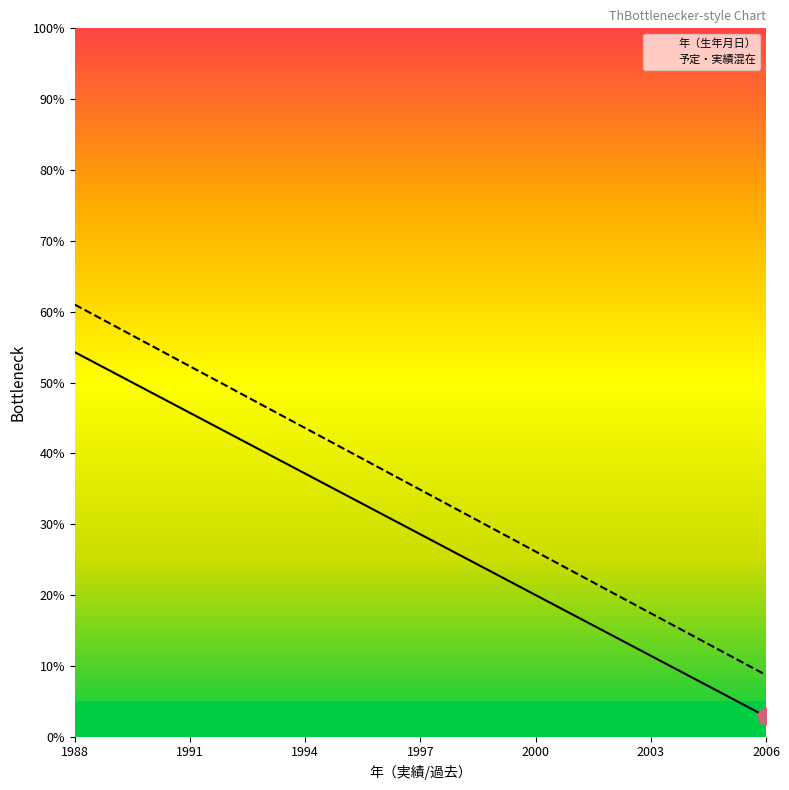

What is the spread (max minus min) of values at 11?

6.2